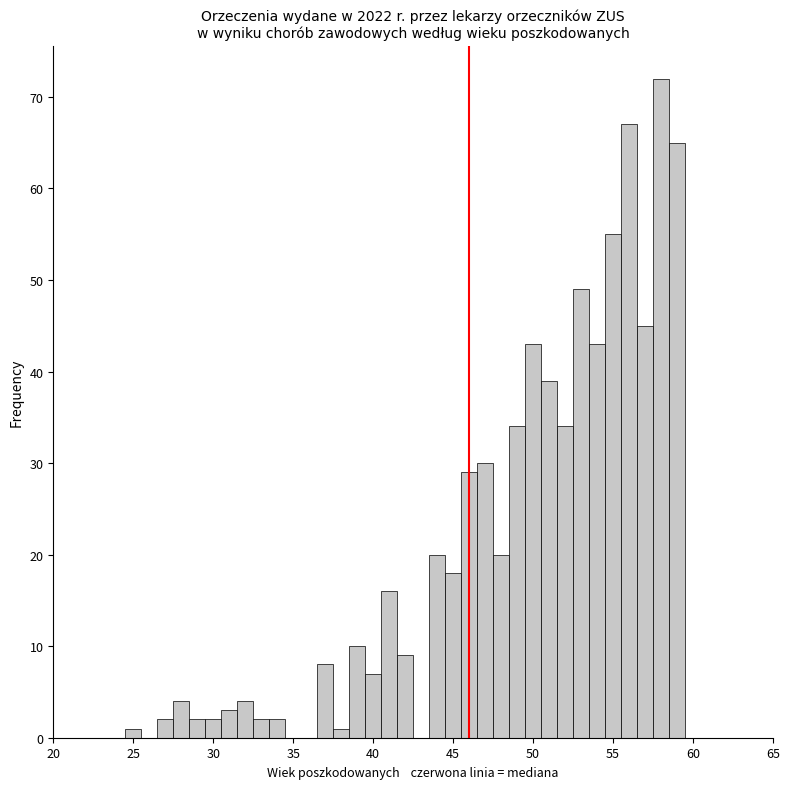

Around what value on the x-axis is the tallest bar? Give the approximate position of its centre, as read against the axis.

58.0